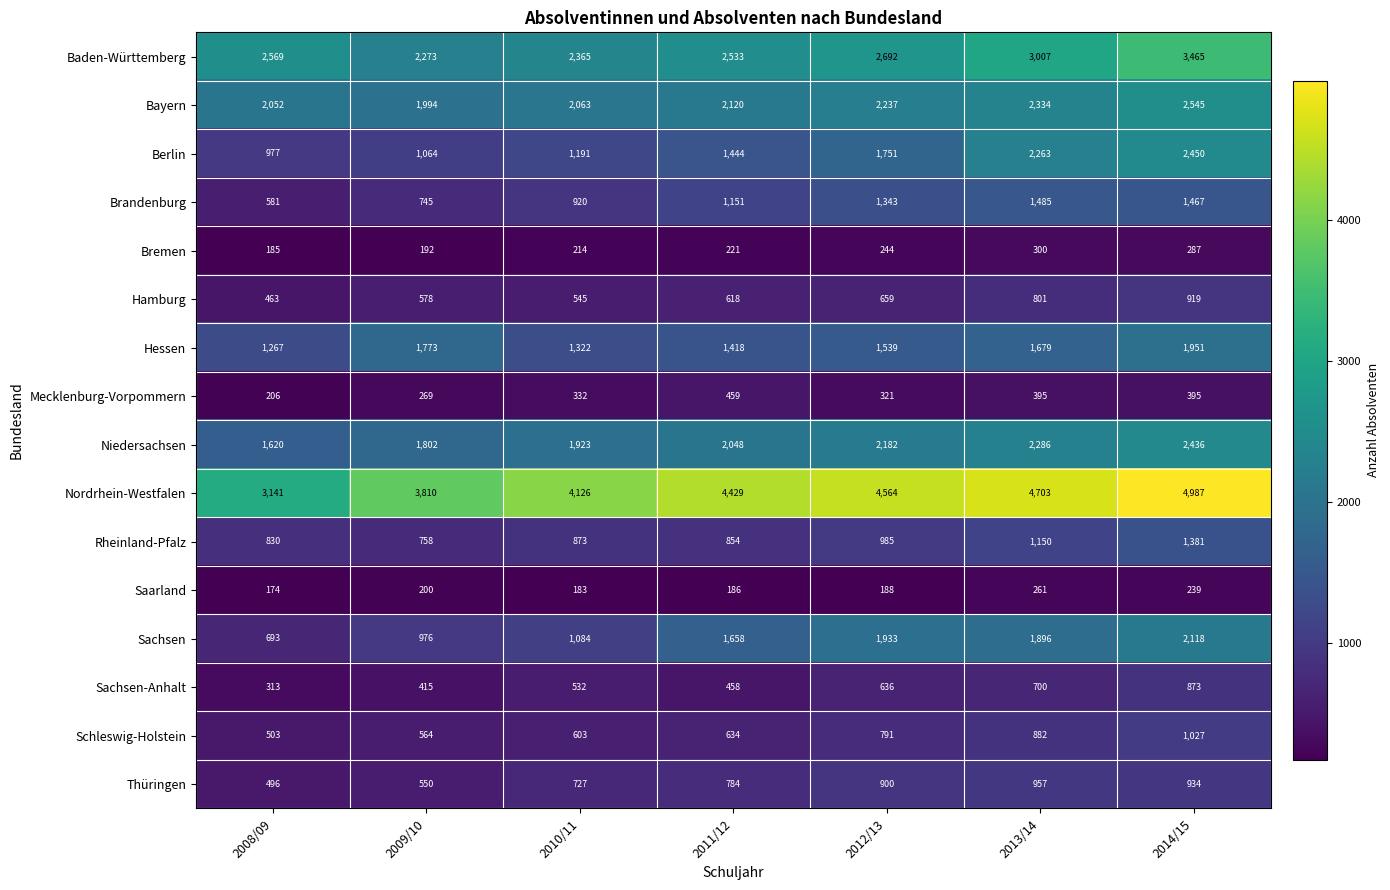

List the series in order of their peak value, lowest first.

Saarland, Bremen, Mecklenburg-Vorpommern, Sachsen-Anhalt, Hamburg, Thüringen, Schleswig-Holstein, Rheinland-Pfalz, Brandenburg, Hessen, Sachsen, Niedersachsen, Berlin, Bayern, Baden-Württemberg, Nordrhein-Westfalen